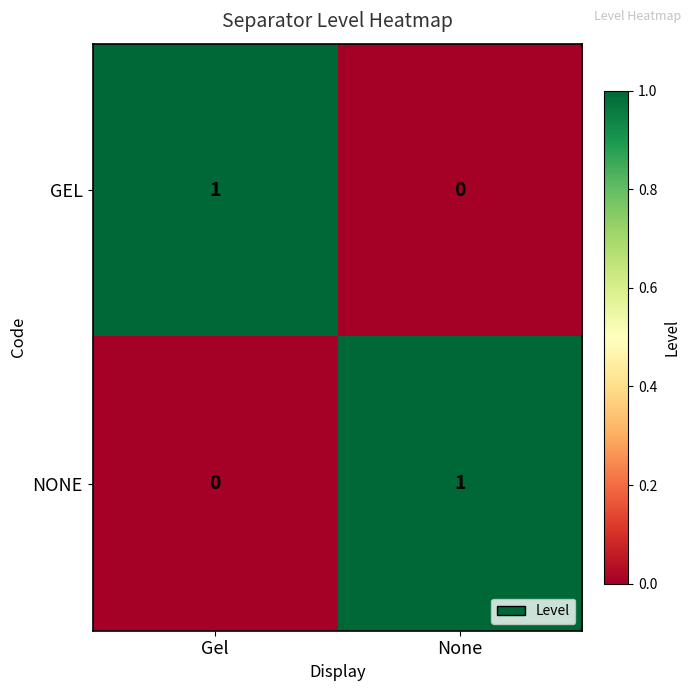

At how many categories does at least one series exceed 0?

2